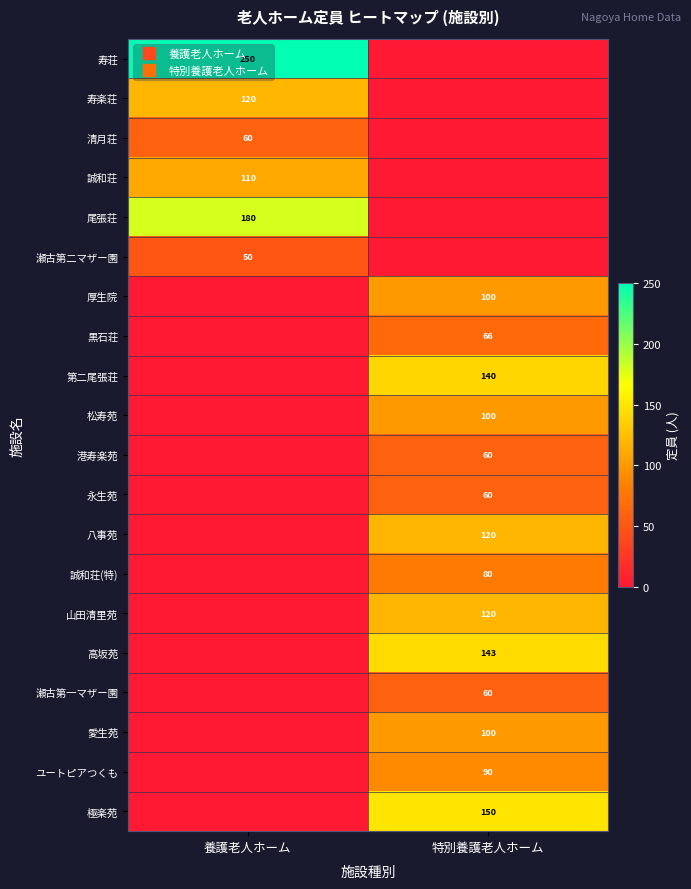

At which category is the sum across all series the highest?

特別養護老人ホーム